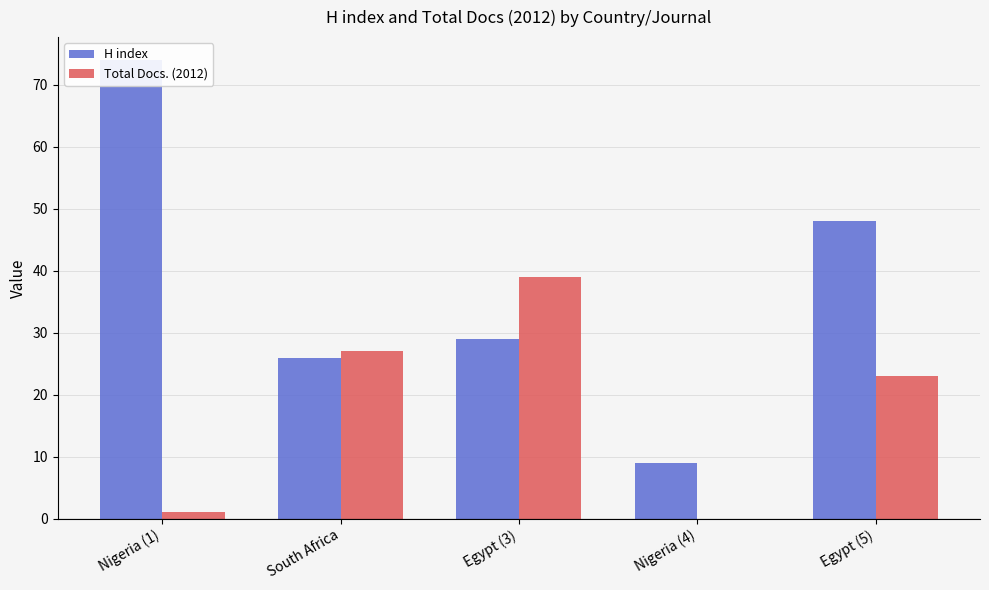

True or false: H index has a value of 26 at South Africa.

True